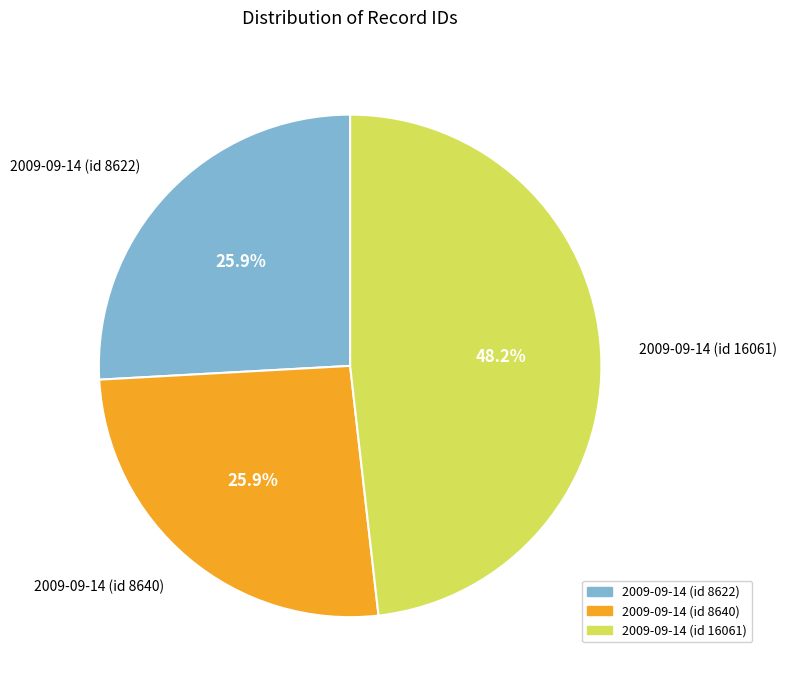

Is the sum of 2009-09-14 (id 8640) and 2009-09-14 (id 8622) greater than half?

Yes